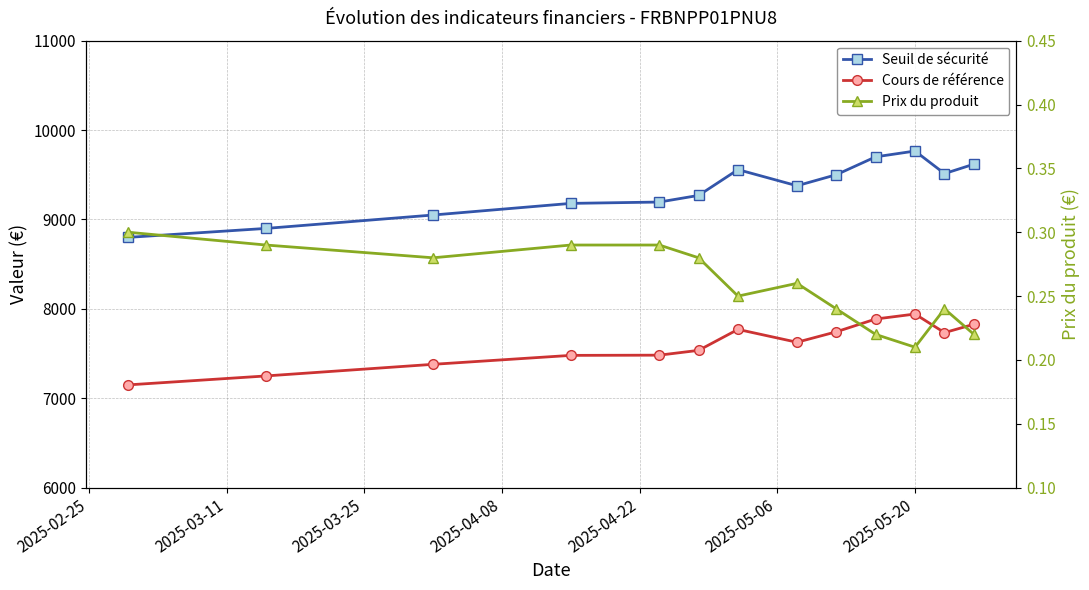

Is it true that Cours de référence equals 5274.5 at 2025-05-20?

False